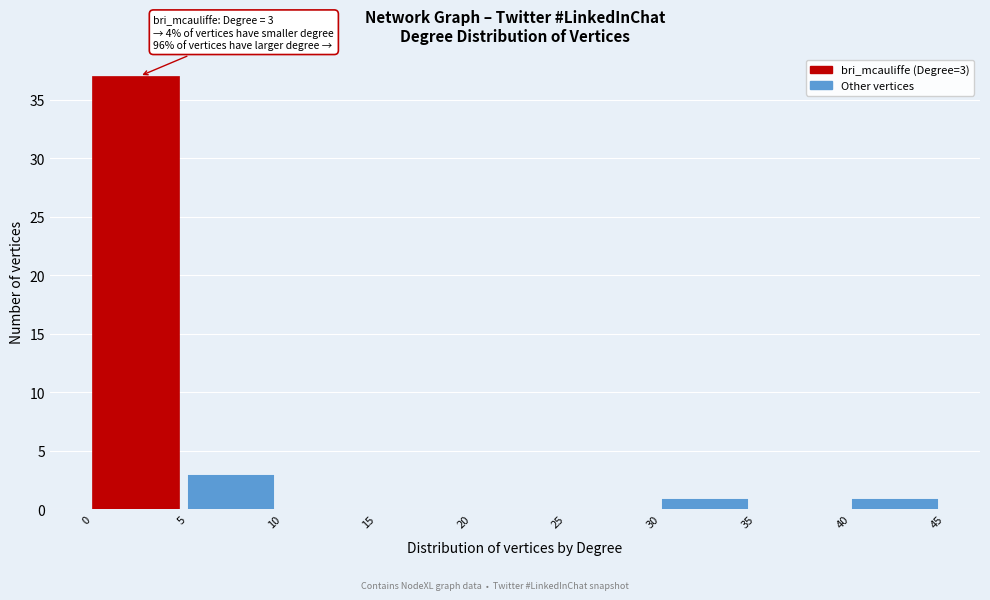

Which range on the x-axis has the tallest bar?

0 to 5